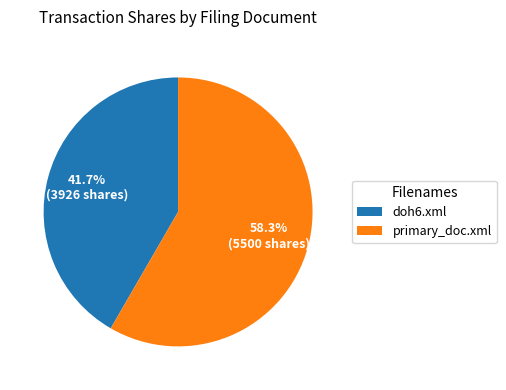

Which category has the biggest portion of the pie?

primary_doc.xml